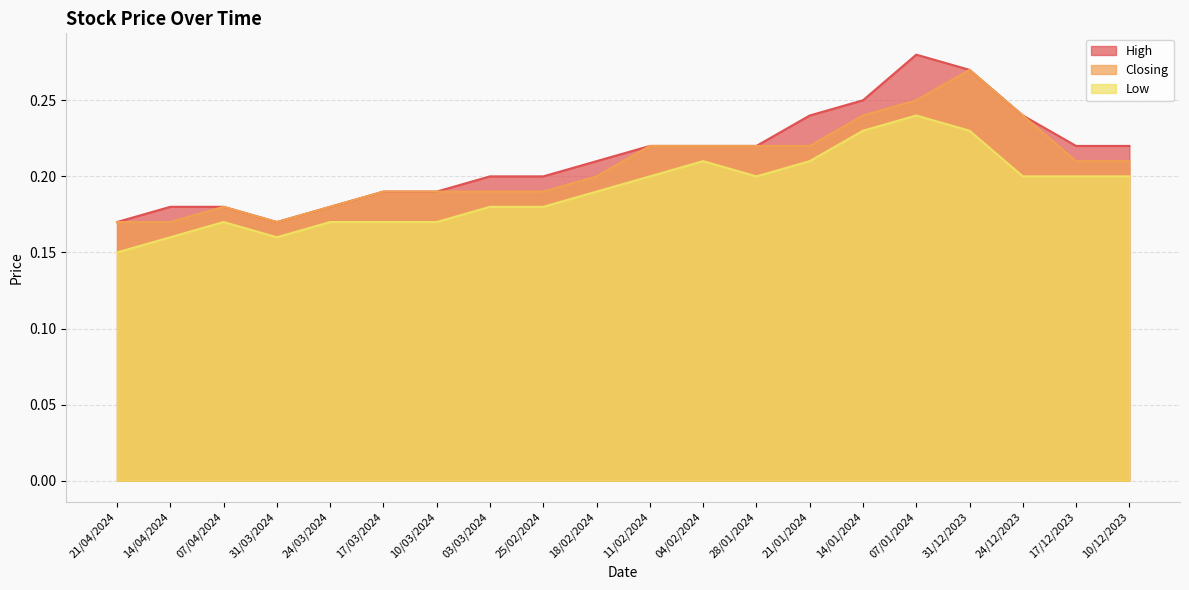

How many lines are shown in the chart?

3